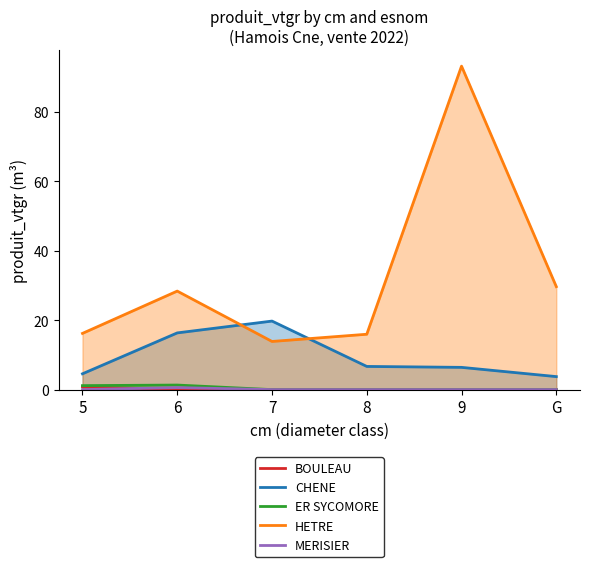

How many values in the CHENE series exceed 6?

4